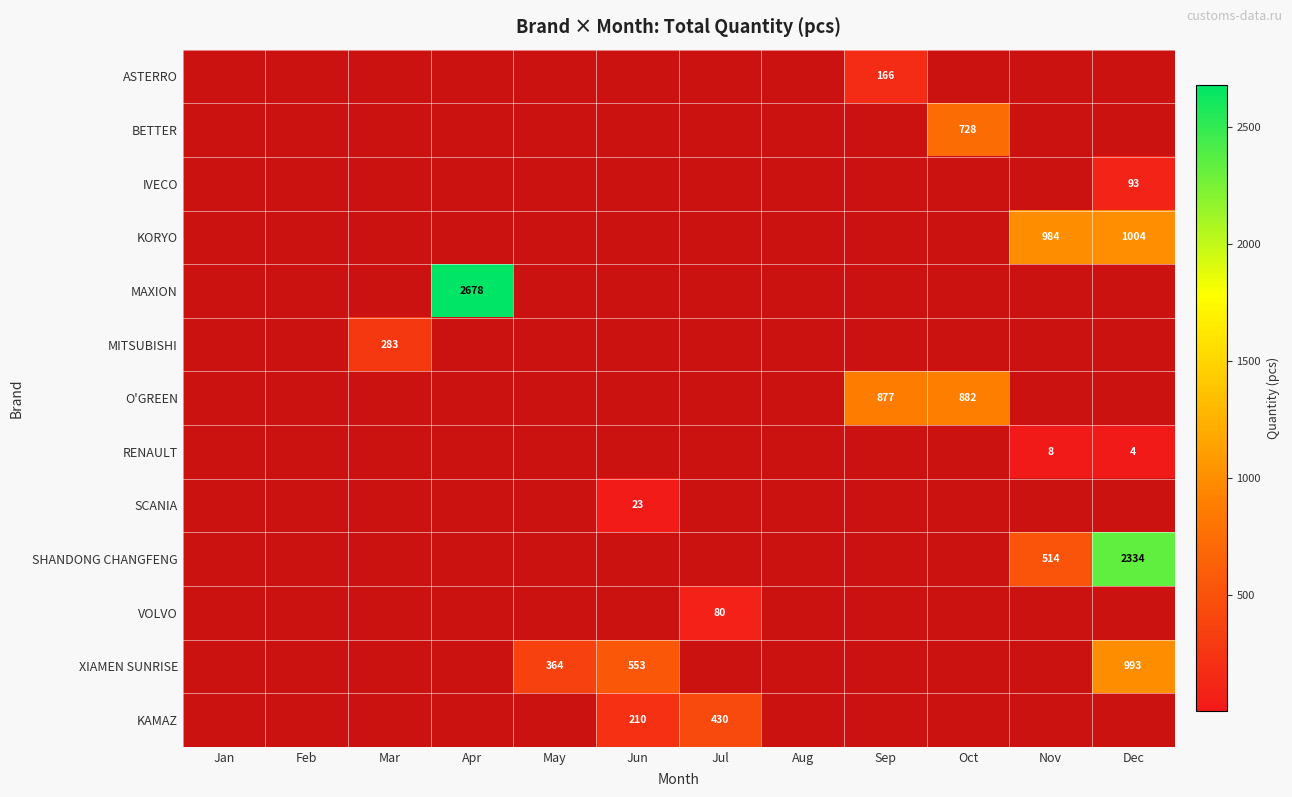

True or false: SHANDONG CHANGFENG has a value of 3776 at Dec.

False